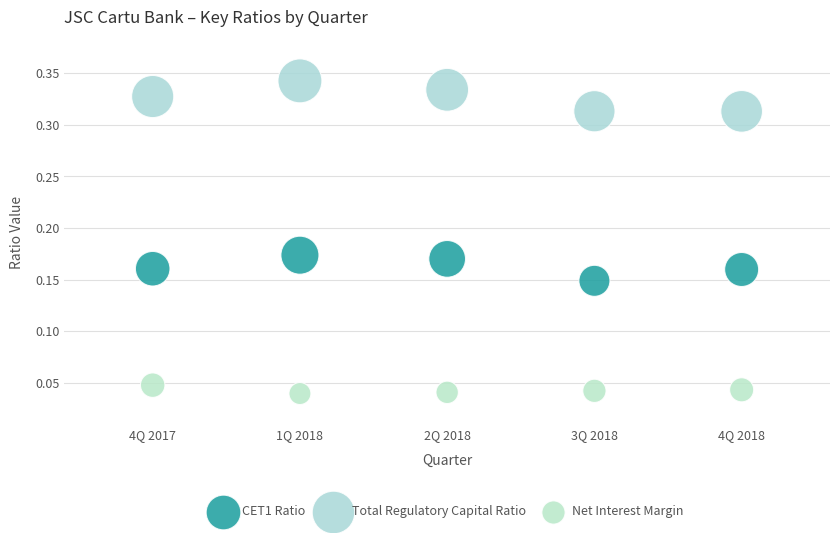

Which series reaches the maximum Y coordinate?

Total Regulatory Capital Ratio